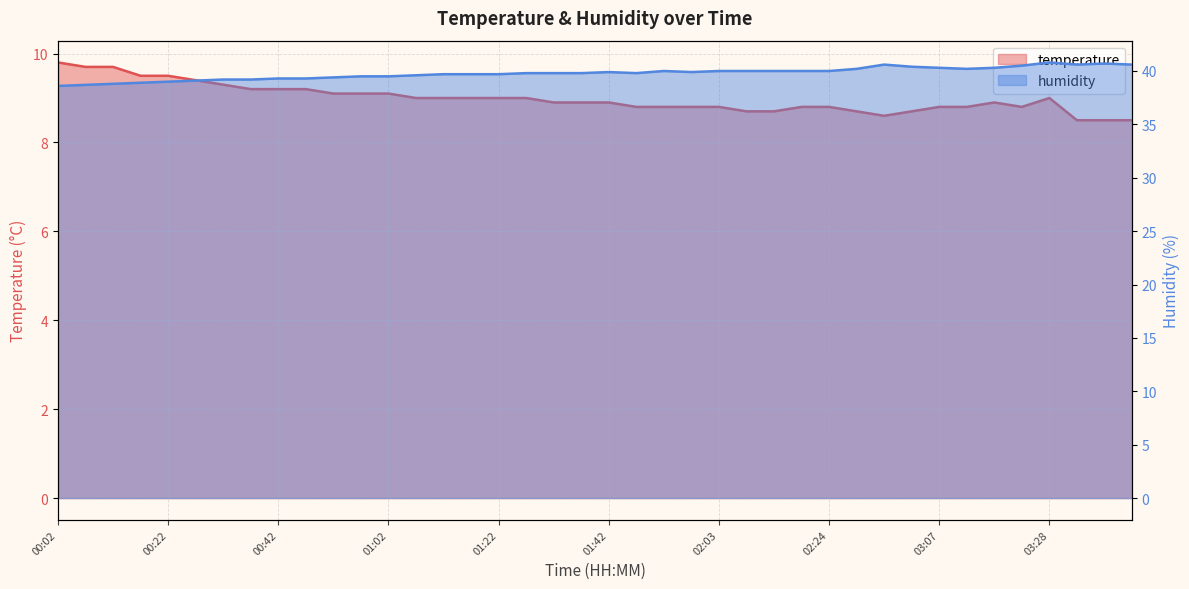

What is the difference between the humidity values at 01:27 and 00:12?

1.0